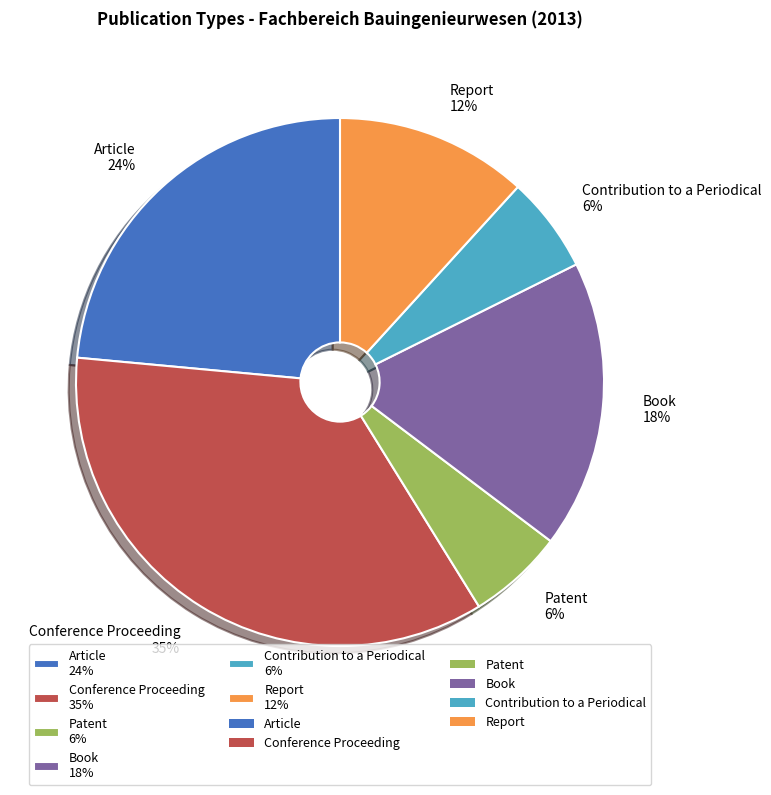

To the nearest percent, what portion does Conference Proceeding represent?

35%